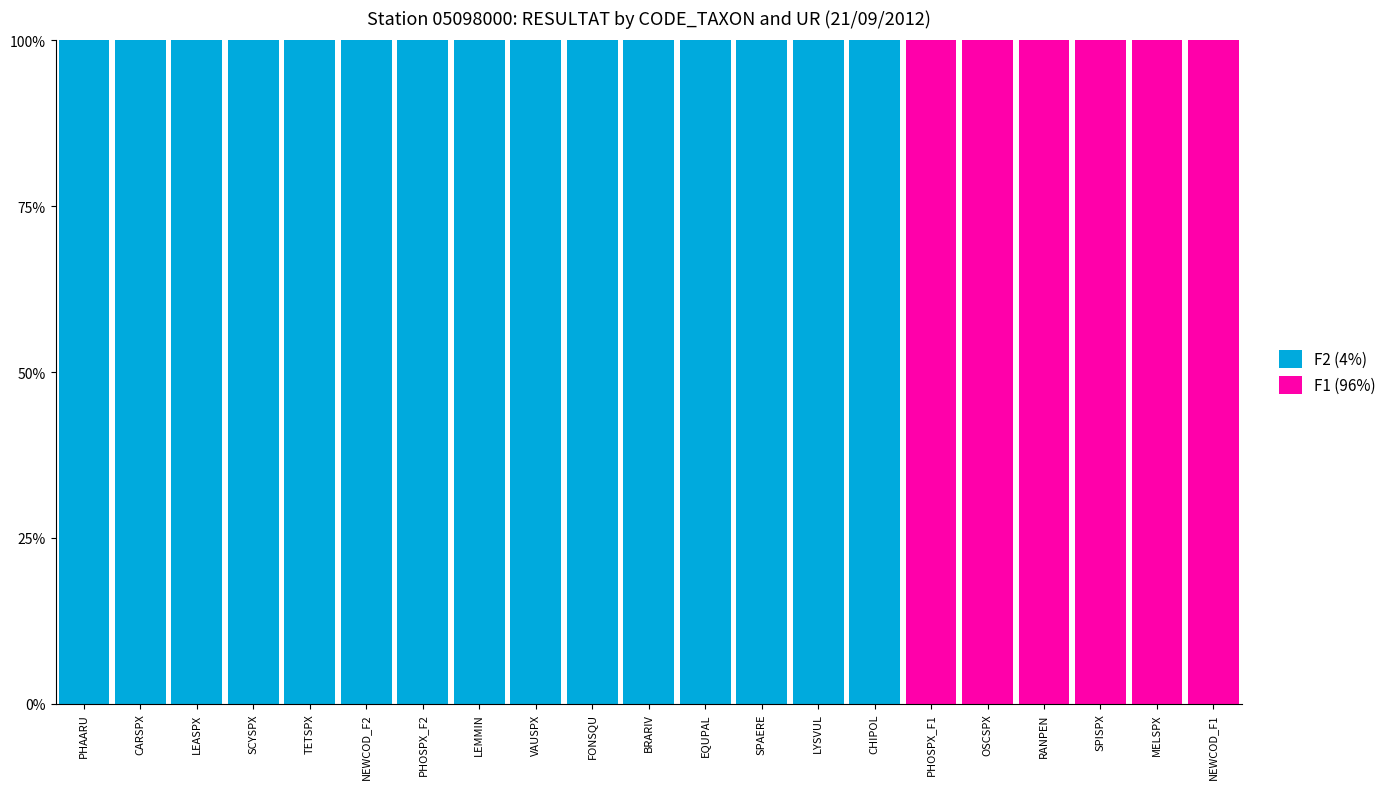

What is the sum of the F2 (4%) values at OSCSPX and LEASPX?

100